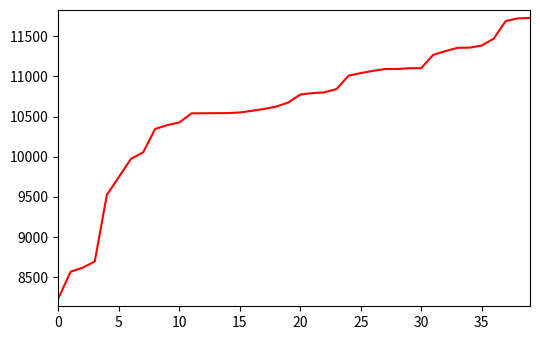

What is the maximum value shown in the chart?

11726